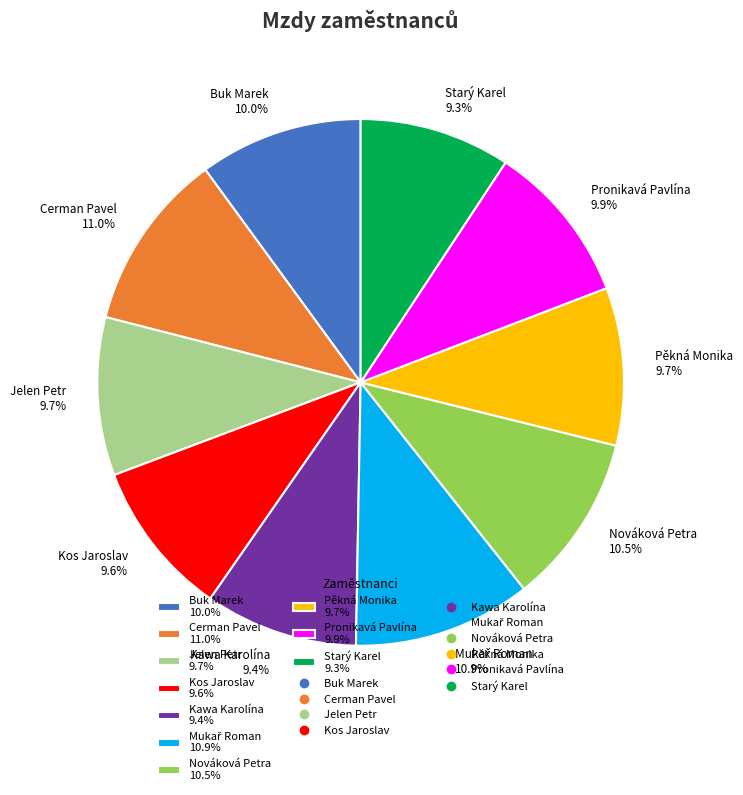

How many segments does this pie chart have?

10